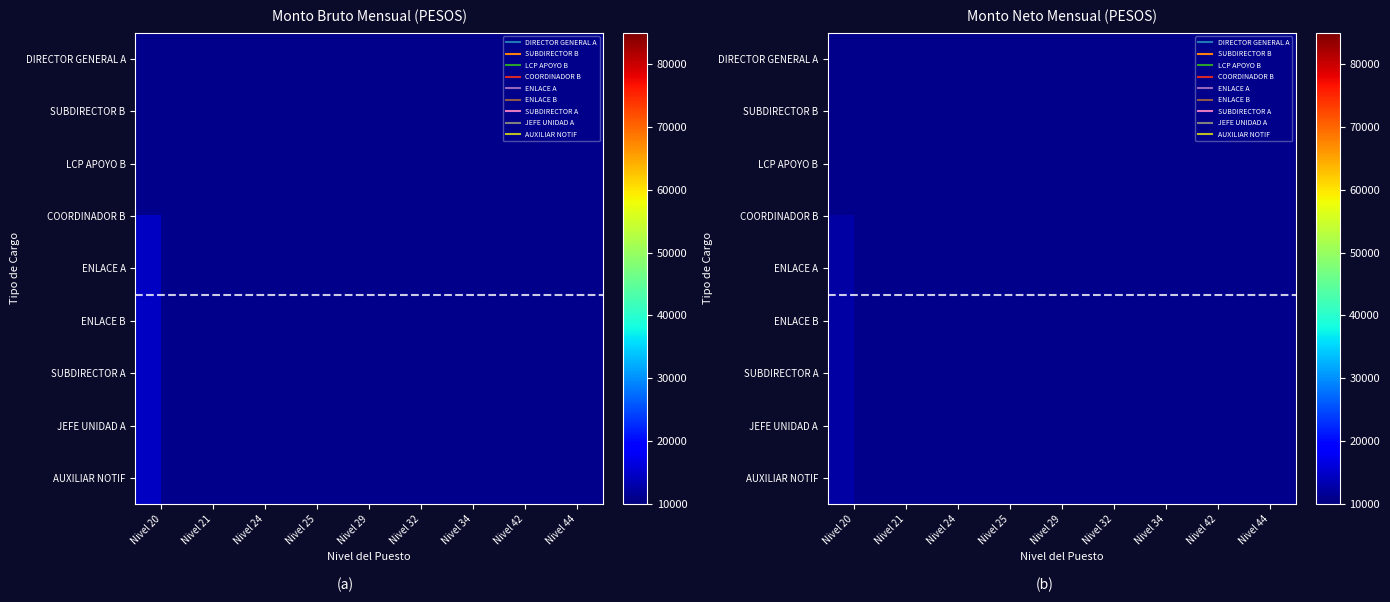

Is the value of SUBDIRECTOR B at Nivel 21 greater than the value of COORDINADOR B at Nivel 42?

No